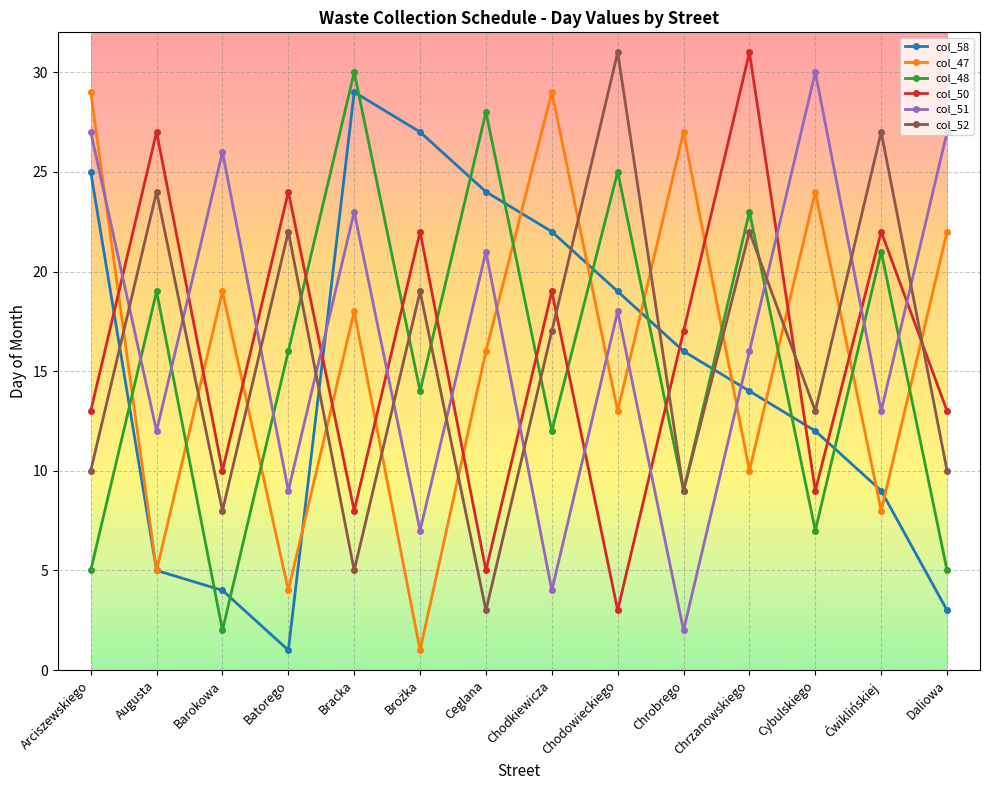

True or false: col_51 and col_50 intersect in this chart.

True